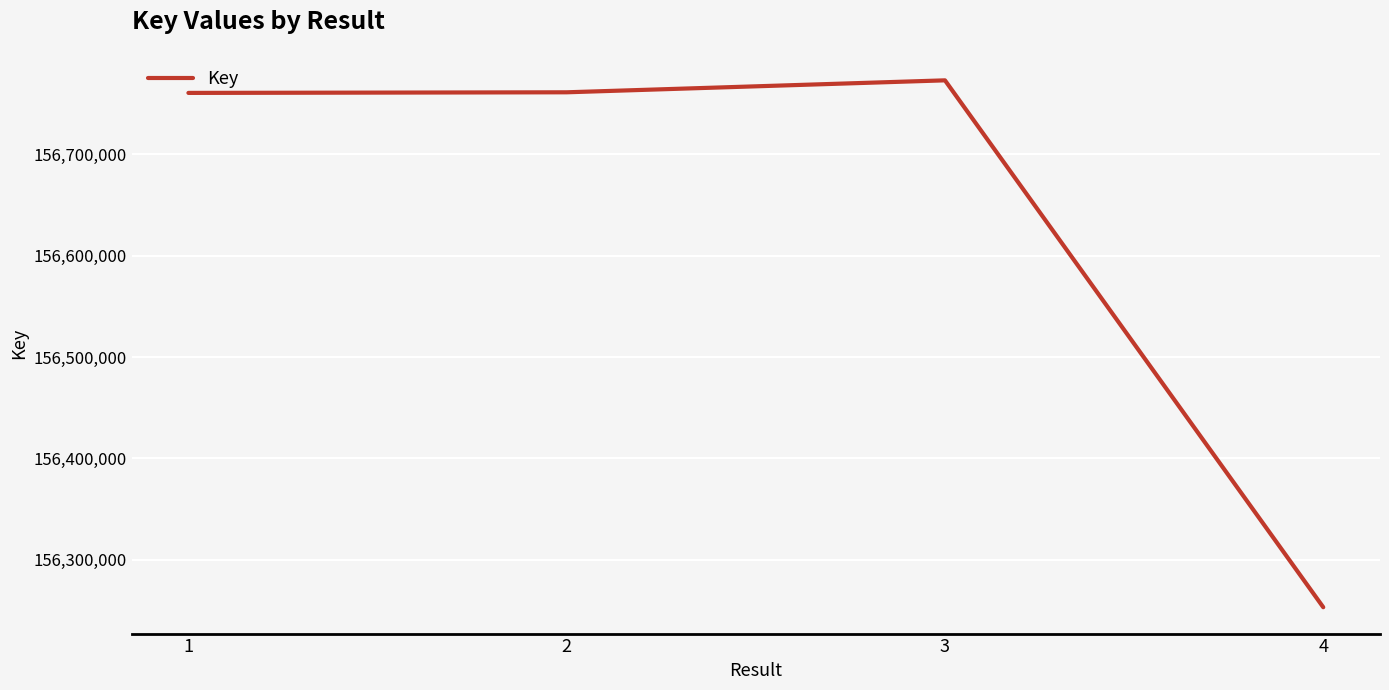

What is the difference between the maximum and minimum values?

520159